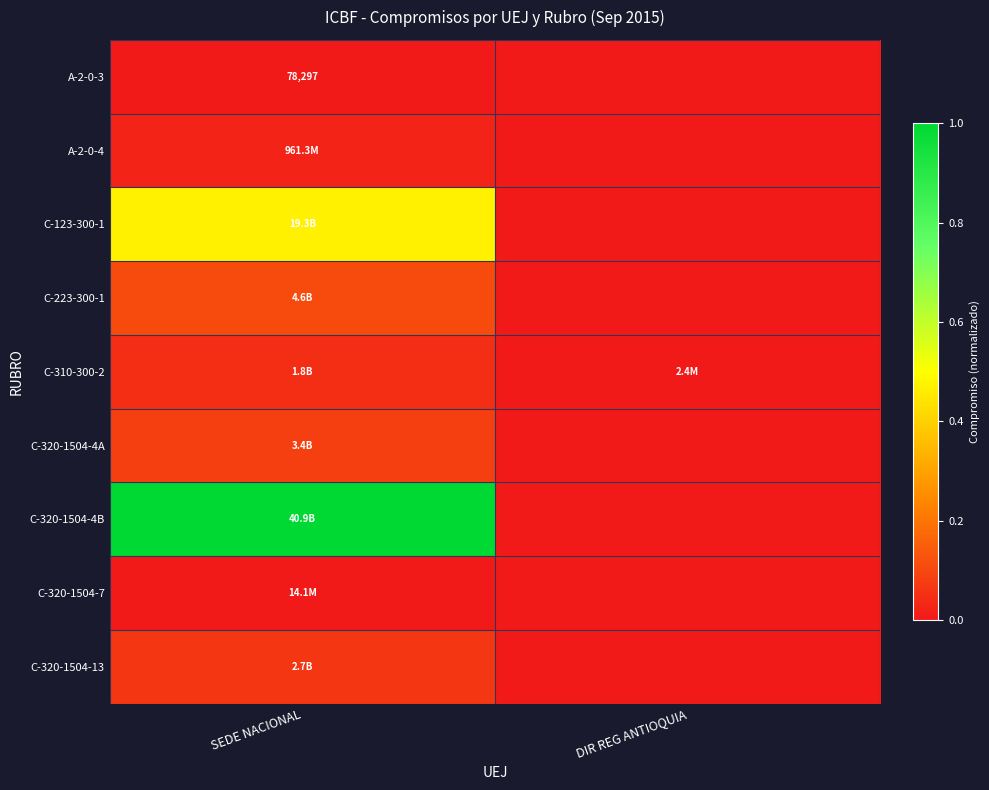

What is the approximate value of C-320-1504-13 at SEDE NACIONAL?

0.1